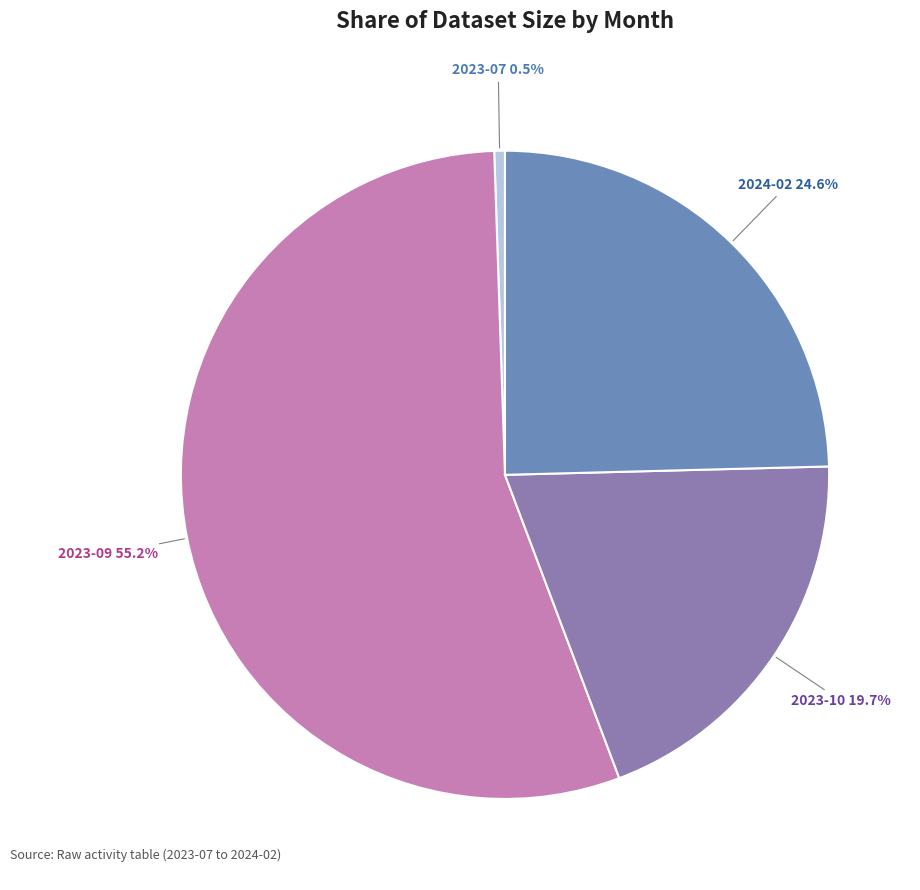

Does 2023-07 account for over 50% of the chart?

No